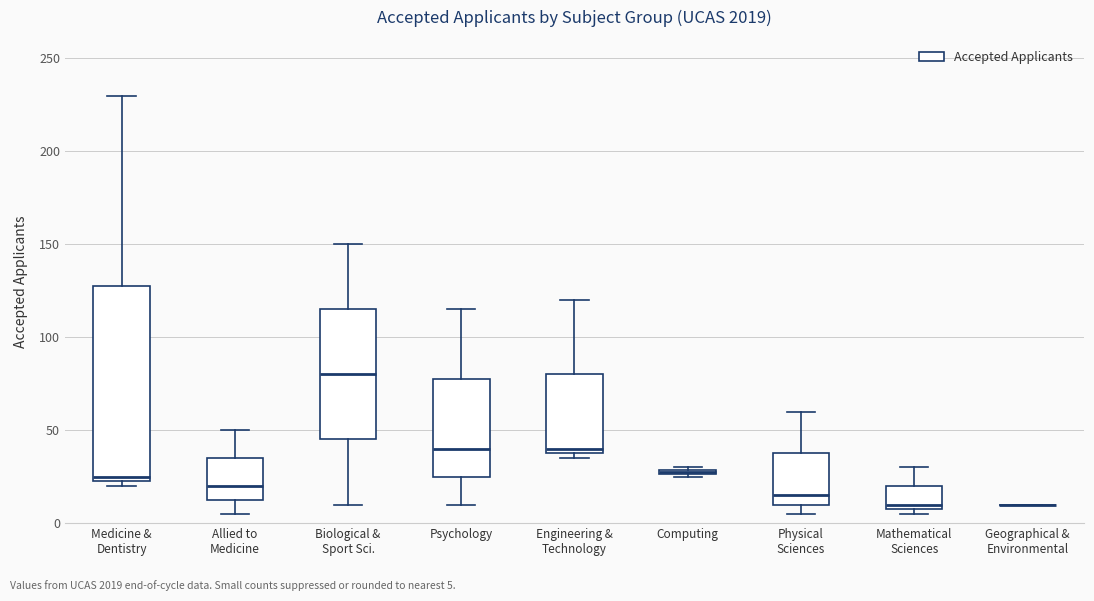

Comparing the boxes themselves (not the whiskers), which one is the tallest?

Medicine & Dentistry